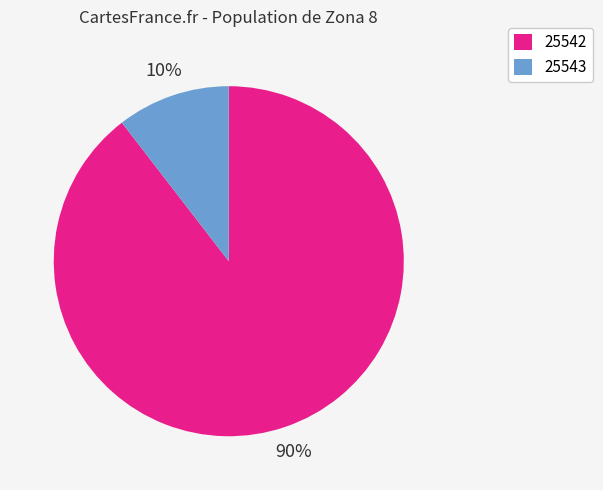

What percentage is the 25542 slice, to the nearest percent?

90%